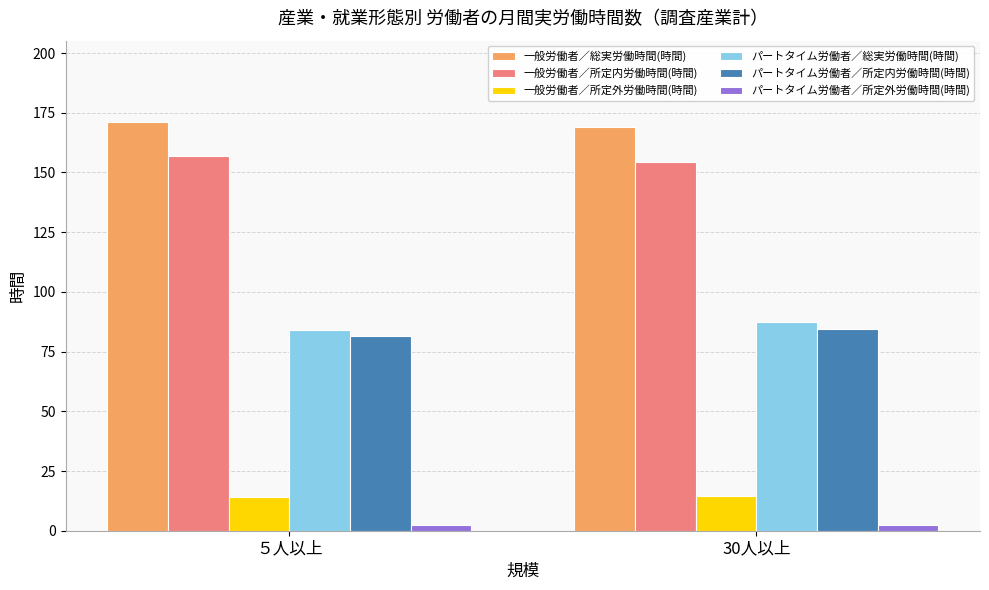

What is the difference between the highest and lowest values at ５人以上?

168.5